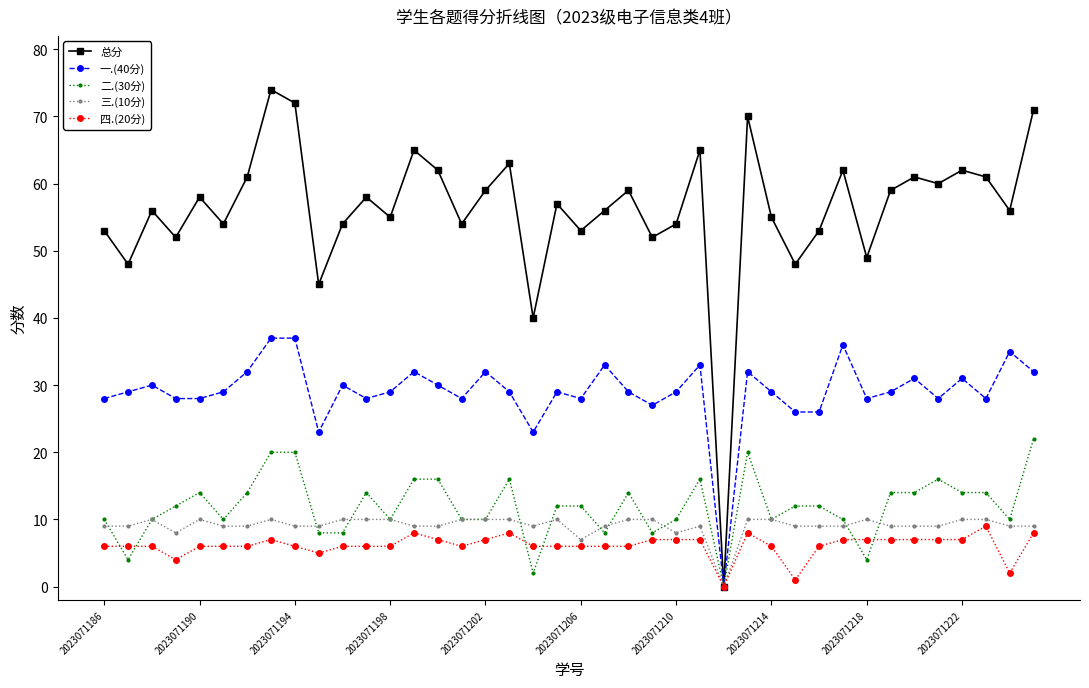

True or false: 一.(40分) has more than 2 points higher than both neighbors.

True